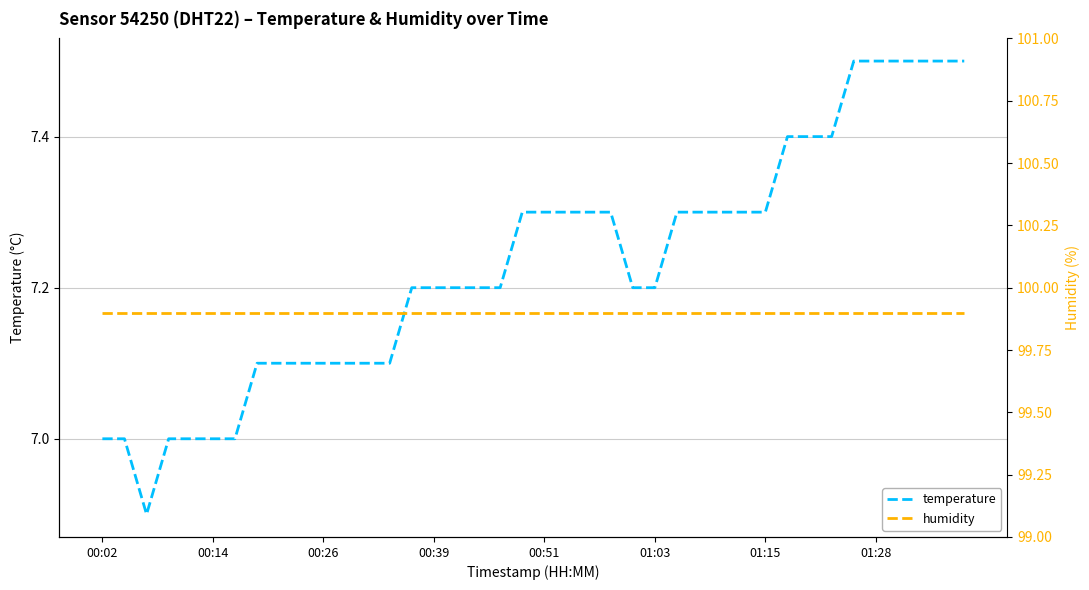

List the series in order of their overall mean, highest first.

humidity, temperature